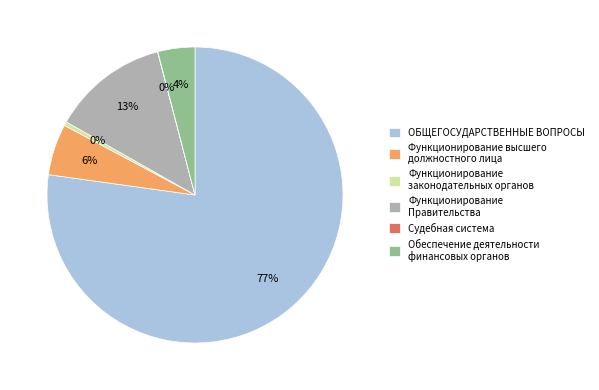

Which has a higher value, Функционирование Правительства or Обеспечение деятельности финансовых органов?

Функционирование Правительства